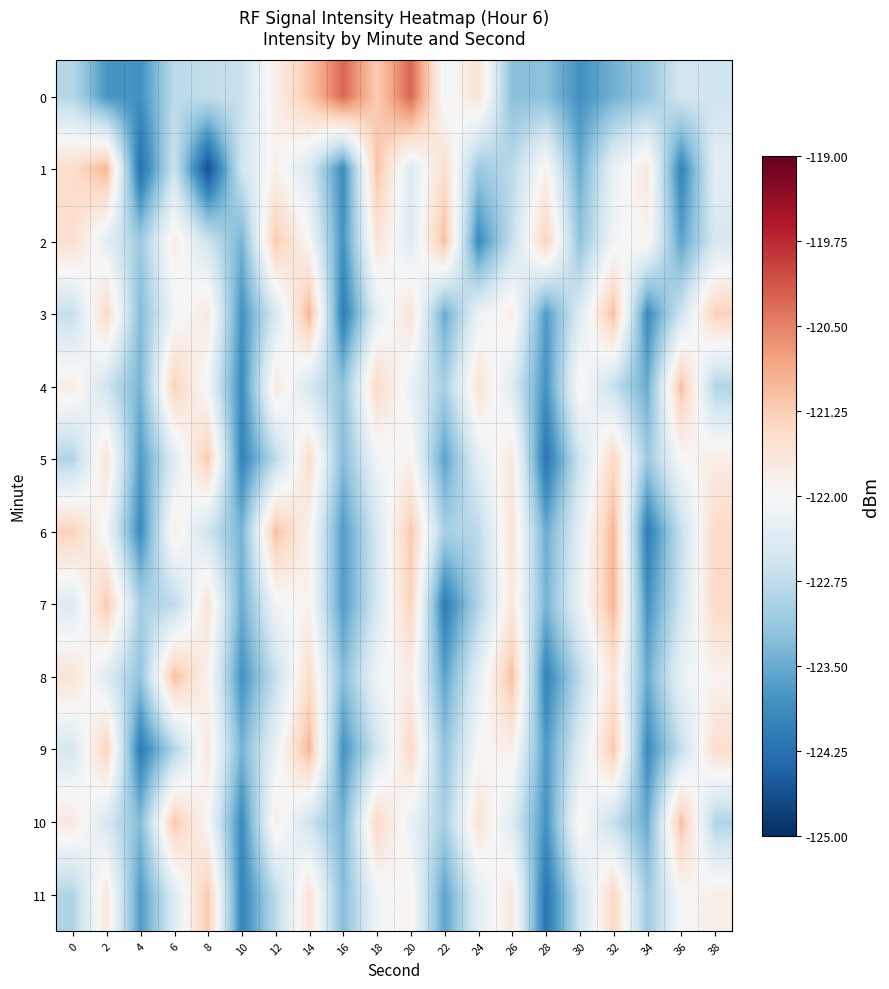

Which series has the widest spread of values?

1